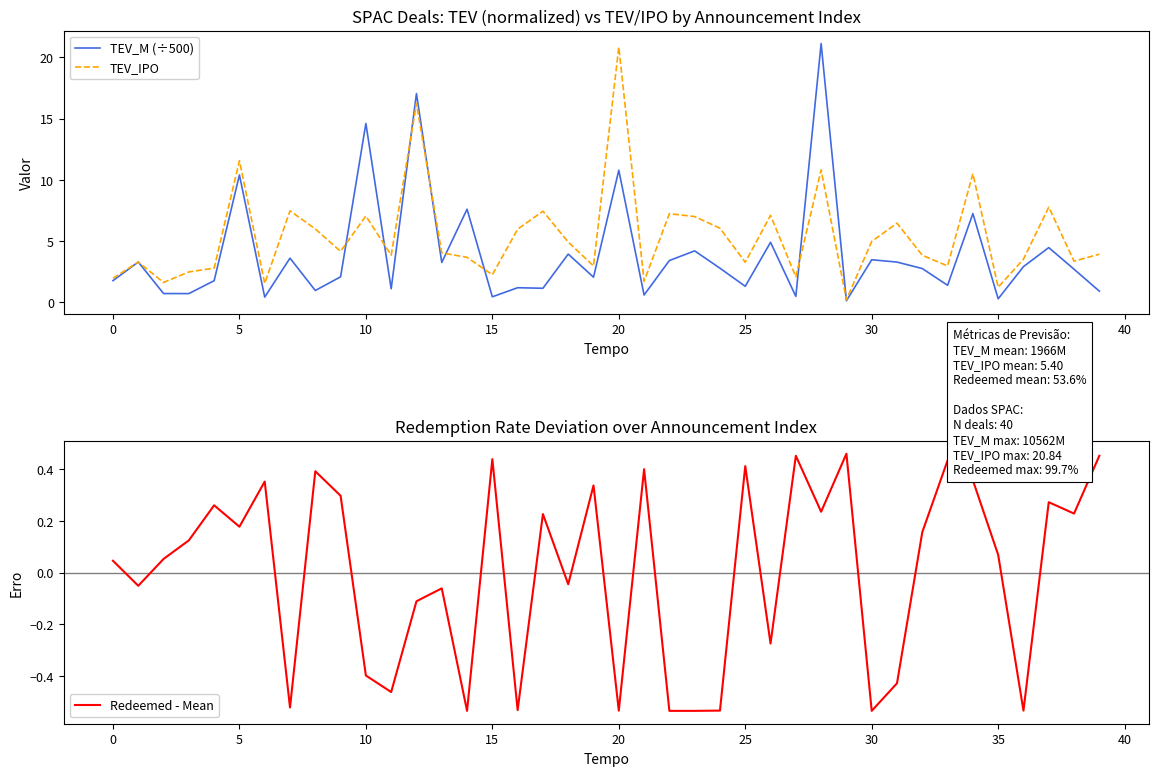

Is the value of TEV_M (÷500) at 35 greater than the value of TEV_IPO at 30?

No